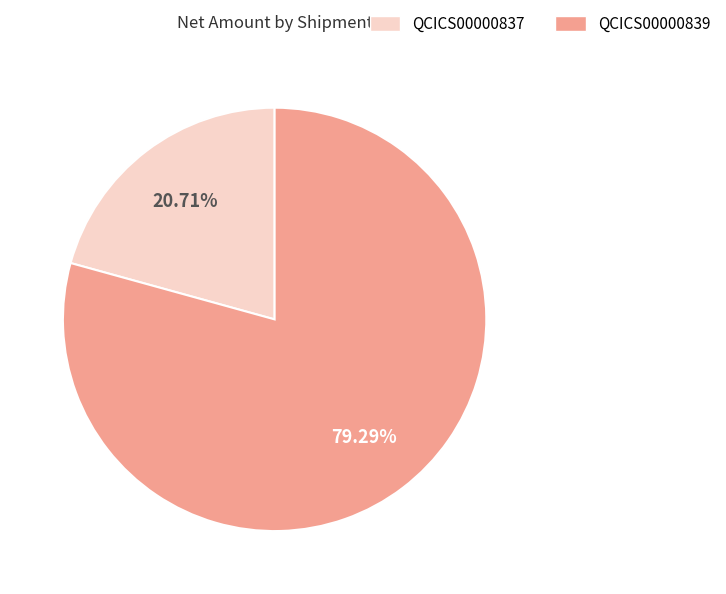

Which has a higher value, QCICS00000839 or QCICS00000837?

QCICS00000839